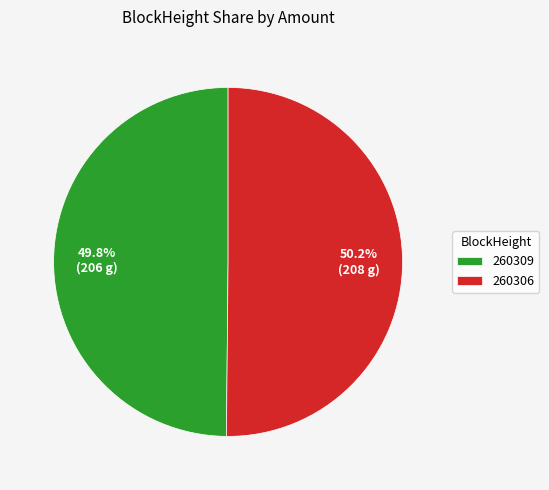

What percentage do 260306 and 260309 together represent?

100.0%